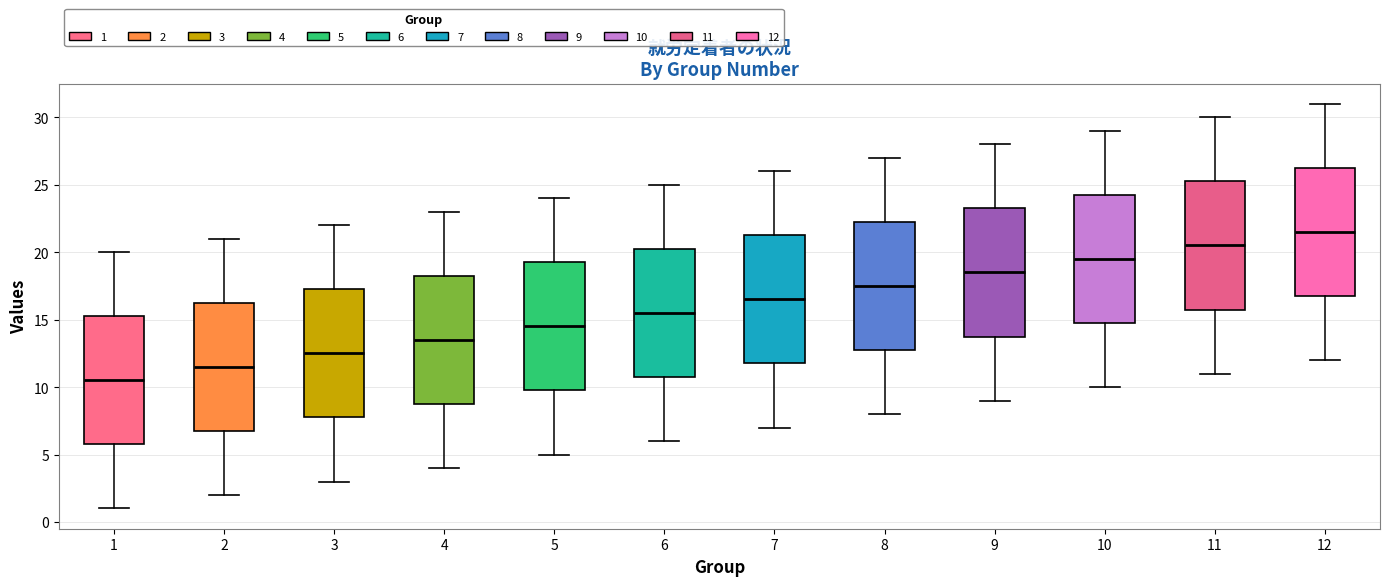

Reading left to right, transcribe this box plot: for each box, give where its median line is, the range the box spans, and where its two whiskers end, as read against the y-axis. The values are not printed on the chart, so give them approximately, as read against the axis.

1: median 10.5, box 6.0 to 15.5, whiskers 1.0 to 20.0
2: median 11.5, box 7.0 to 16.5, whiskers 2.0 to 21.0
3: median 12.5, box 8.0 to 17.5, whiskers 3.0 to 22.0
4: median 13.5, box 9.0 to 18.5, whiskers 4.0 to 23.0
5: median 14.5, box 10.0 to 19.5, whiskers 5.0 to 24.0
6: median 15.5, box 11.0 to 20.5, whiskers 6.0 to 25.0
7: median 16.5, box 12.0 to 21.5, whiskers 7.0 to 26.0
8: median 17.5, box 13.0 to 22.5, whiskers 8.0 to 27.0
9: median 18.5, box 14.0 to 23.5, whiskers 9.0 to 28.0
10: median 19.5, box 15.0 to 24.5, whiskers 10.0 to 29.0
11: median 20.5, box 16.0 to 25.5, whiskers 11.0 to 30.0
12: median 21.5, box 17.0 to 26.5, whiskers 12.0 to 31.0